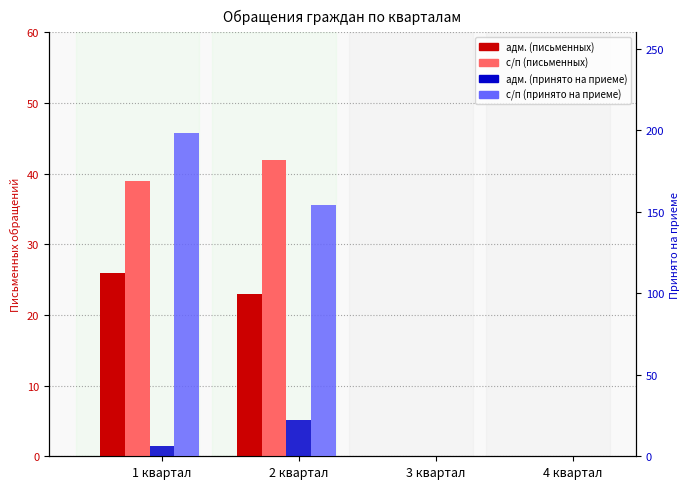

What are all the series names shown in the legend?

адм. (письменных), с/п (письменных), адм. (принято на приеме), с/п (принято на приеме)